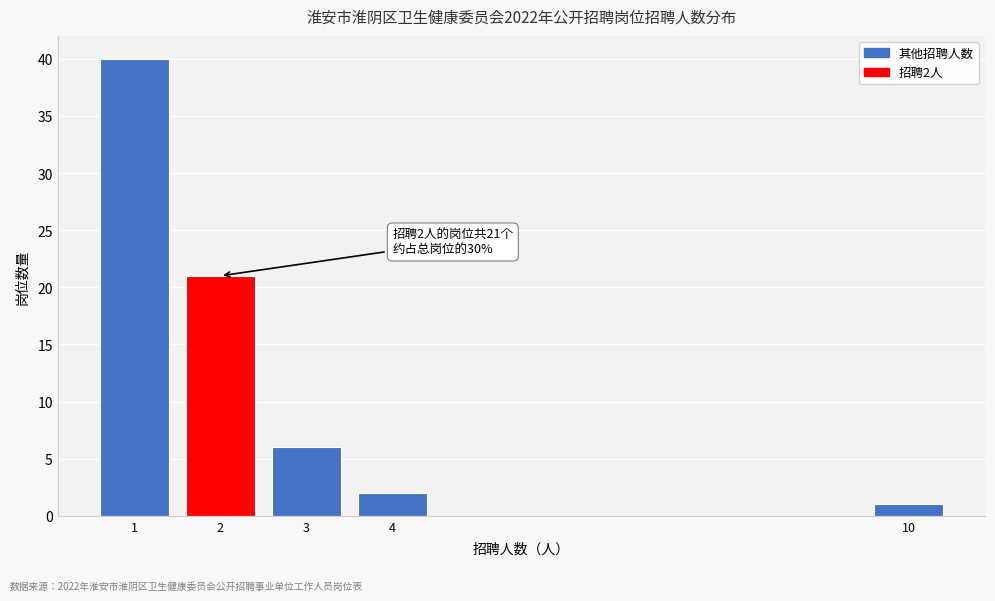

Reading left to right, list all the values displayed in this chart.

40	21	6	2	1